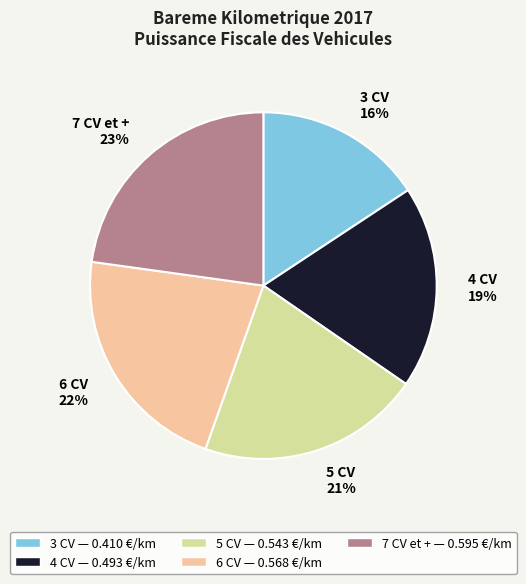

Which category has the smallest portion of the pie?

3 CV